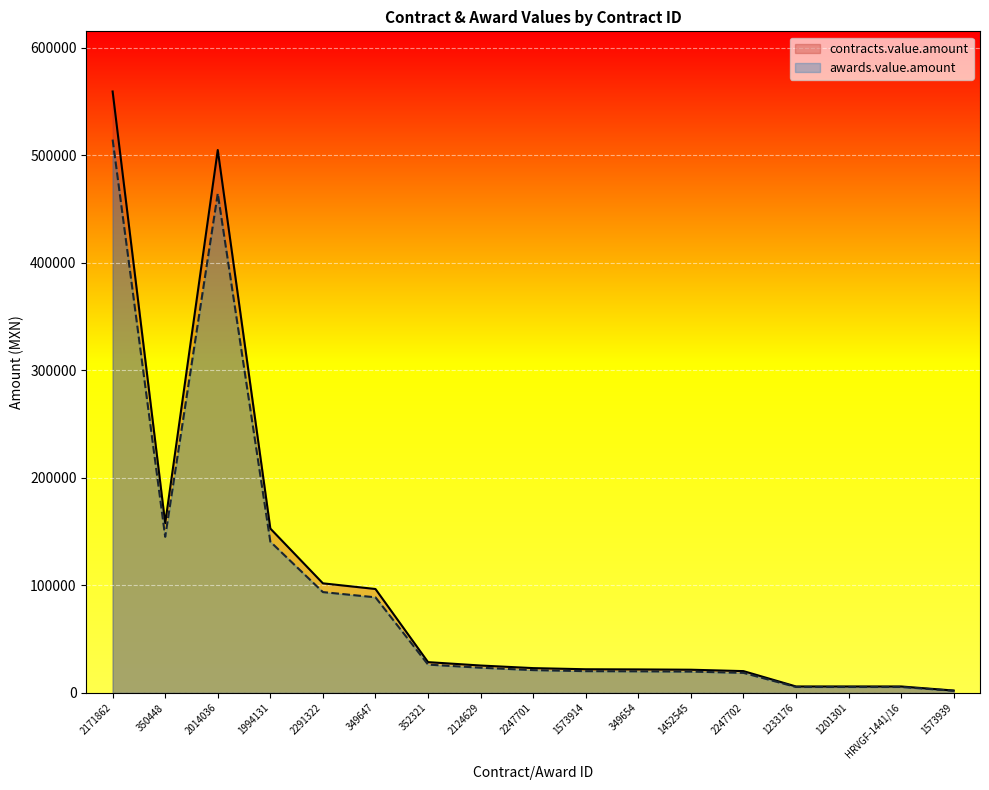

The value of contracts.value.amount at 2291322 is 27768.4. True or false?

False